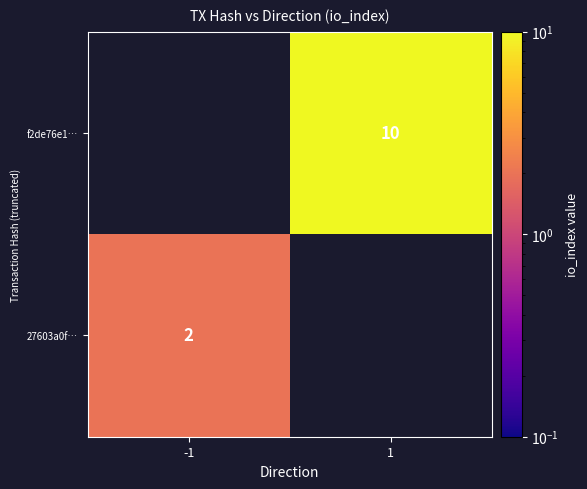

The value of 27603a0f… at -1 is 3. True or false?

False